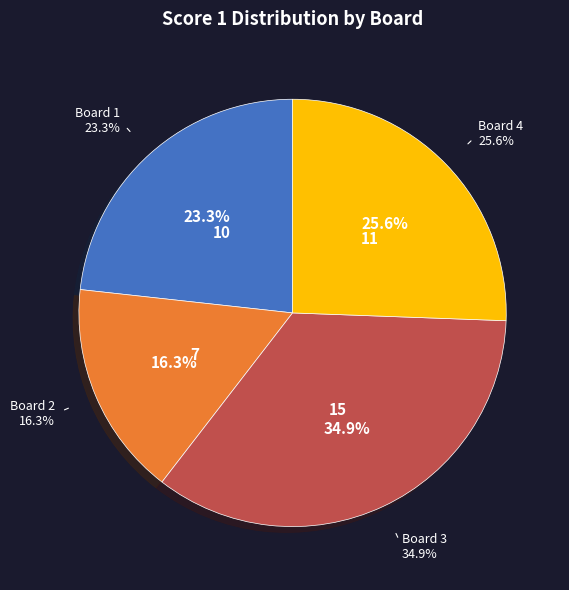

Rank the categories by value from lowest to highest.

Board 2, Board 1, Board 4, Board 3